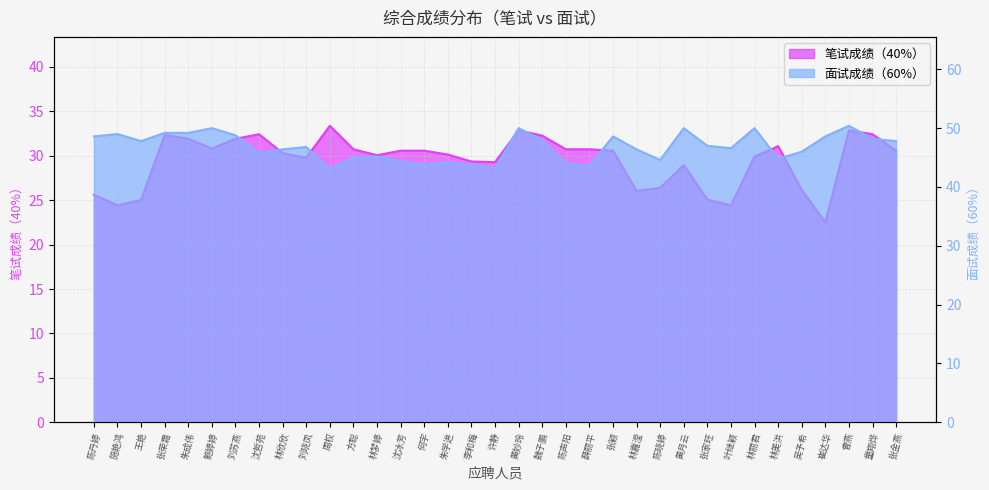

True or false: 面试成绩（60%） has a value of 48.0 at 魏子鹏.

True